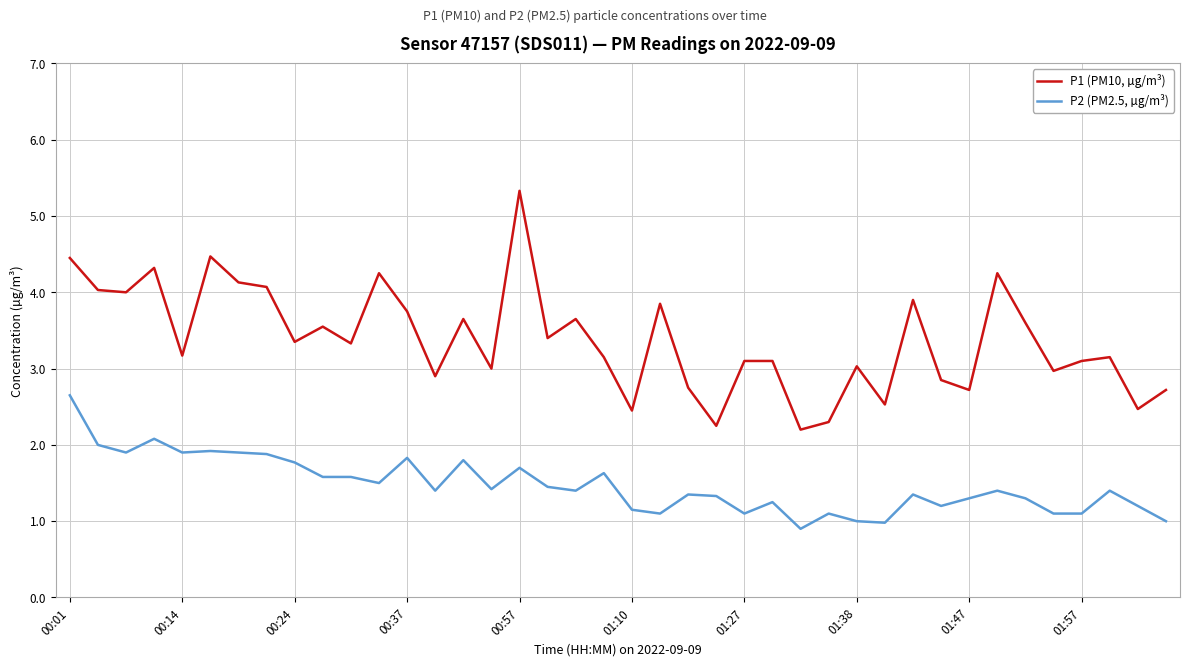

What is the average value of the P1 (PM10, µg/m³) series?

3.4